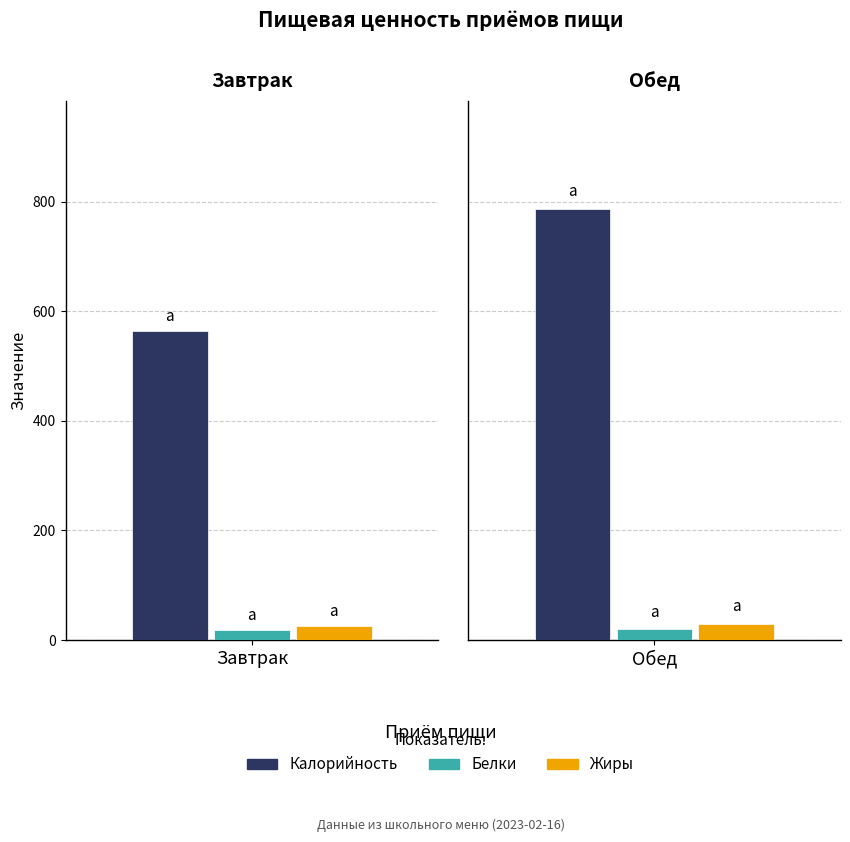

True or false: Белки has a value of 10.3 at Обед.

False